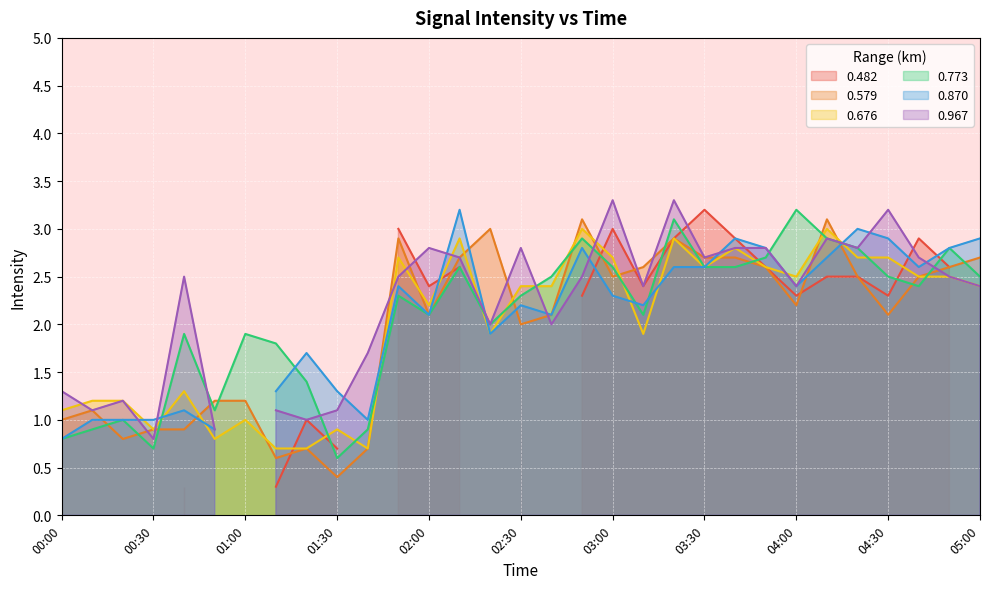

List the labels in order of 0.579 value, largest first.

02:50, 04:10, 02:20, 01:50, 03:20, 02:10, 03:30, 03:40, 05:00, 03:10, 03:50, 04:50, 03:00, 04:20, 04:40, 04:00, 02:00, 02:40, 04:30, 02:30, 00:50, 01:00, 00:10, 00:00, 00:30, 00:40, 00:20, 01:20, 01:40, 01:10, 01:30